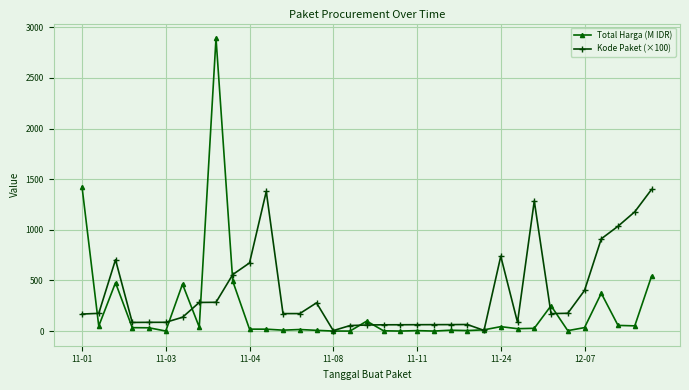

What is the difference between the second highest and minimum values in the Kode Paket (×100) series?

1374.1